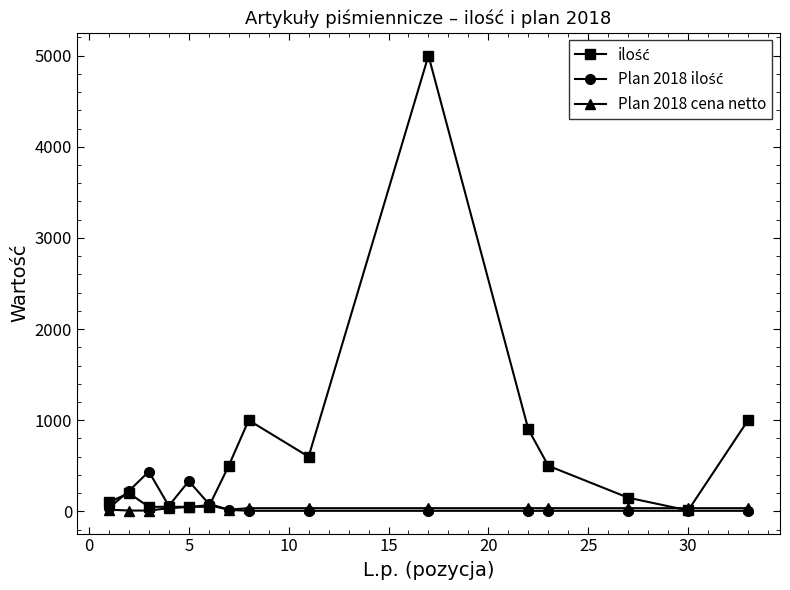

Does the chart have visible grid lines?

No